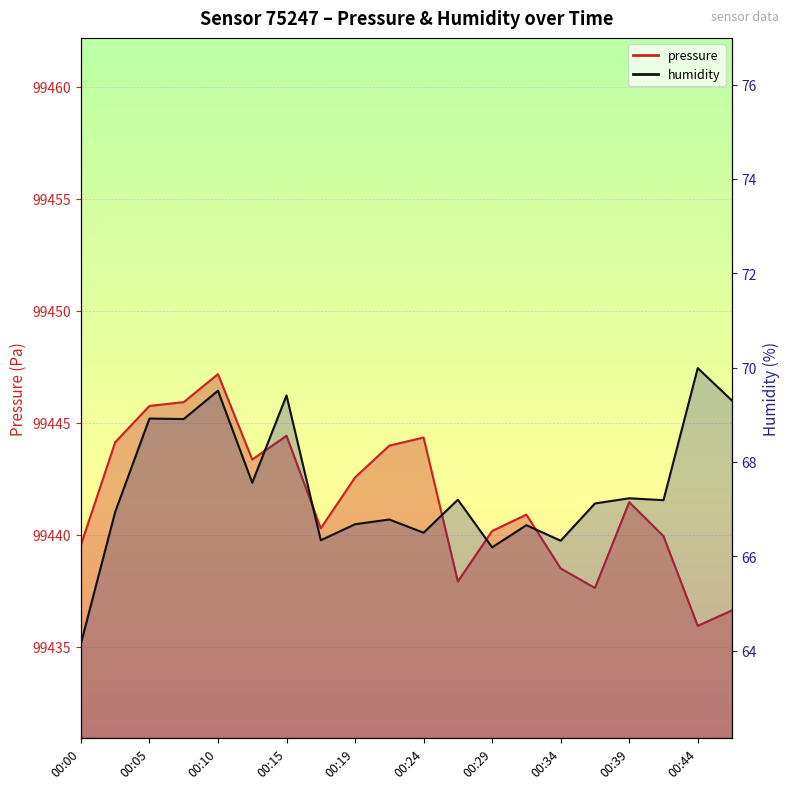

What is the minimum value for pressure?

99435.9